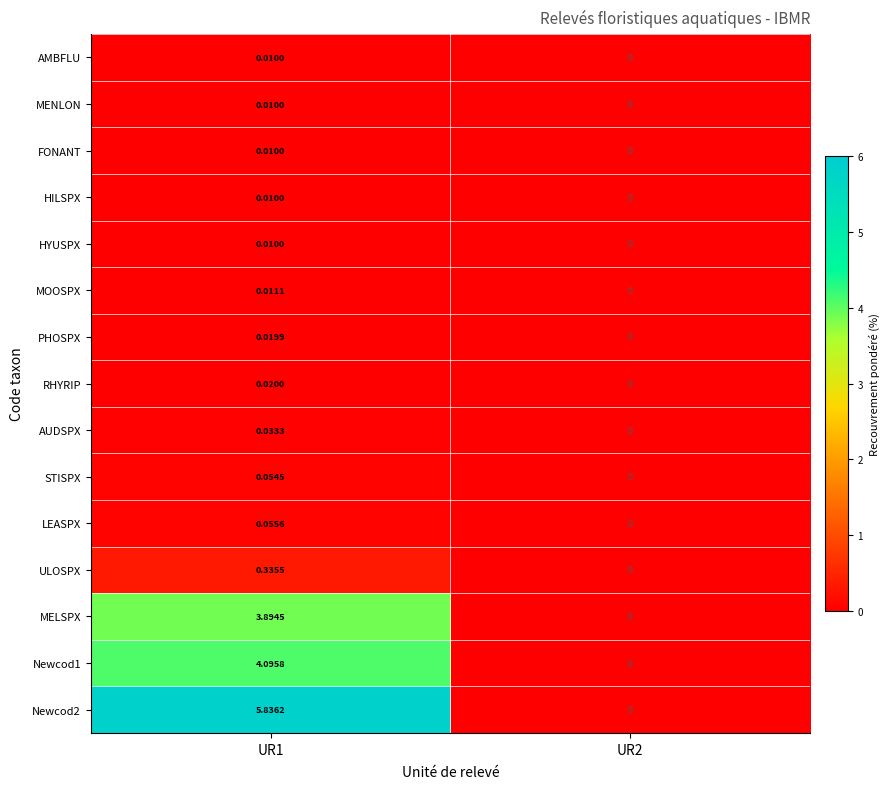

Is the value of PHOSPX at UR1 greater than the value of FONANT at UR2?

Yes